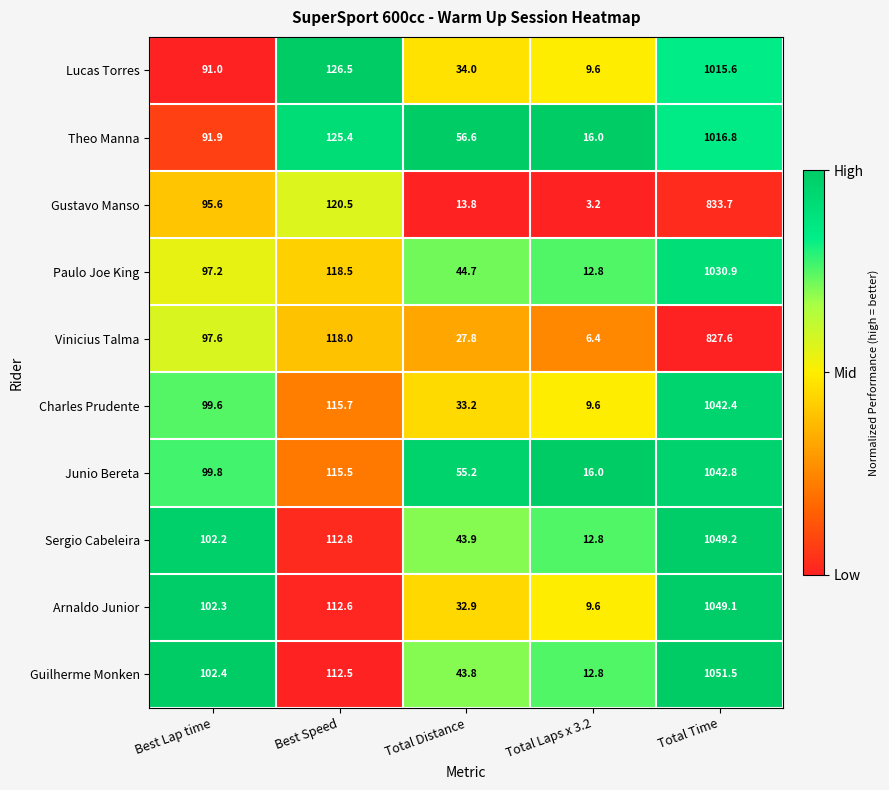

What is the maximum value for Guilherme Monken?

1051.5